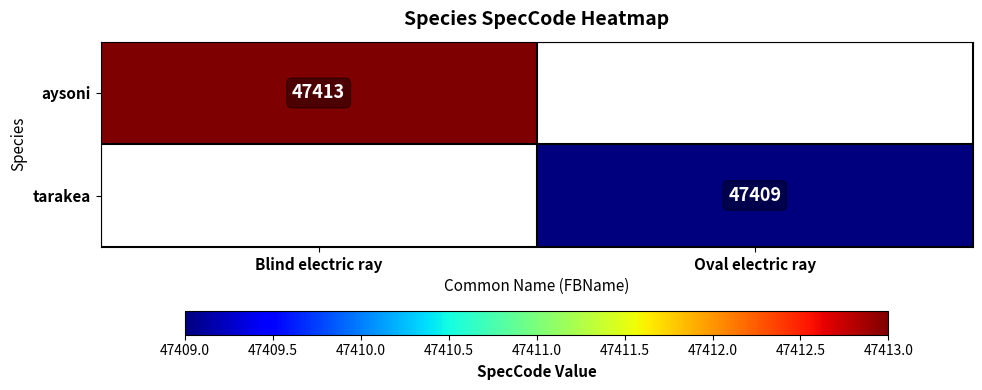

The value of aysoni at Blind electric ray is 16859. True or false?

False